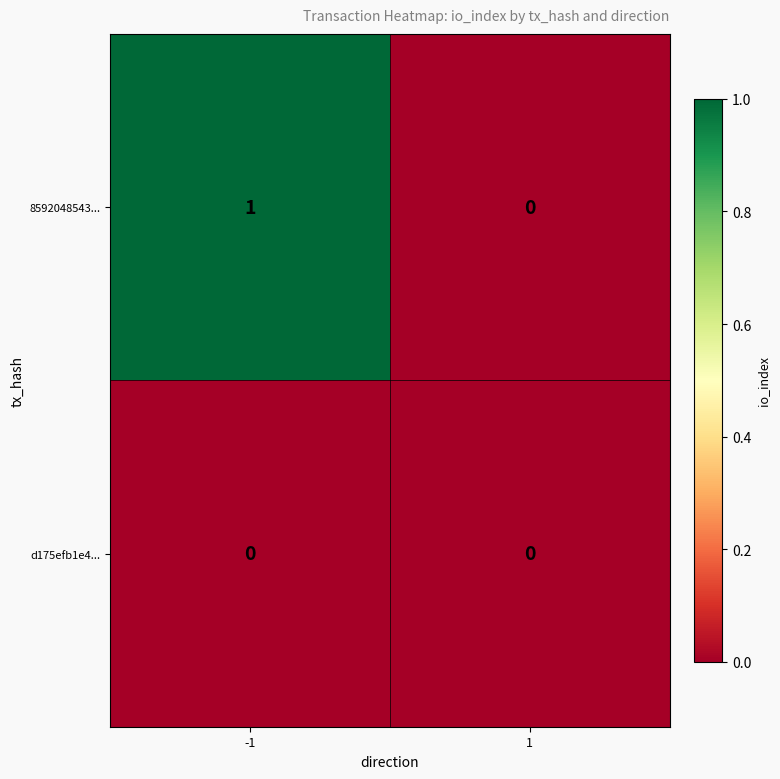

Which series has the widest spread of values?

8592048543...